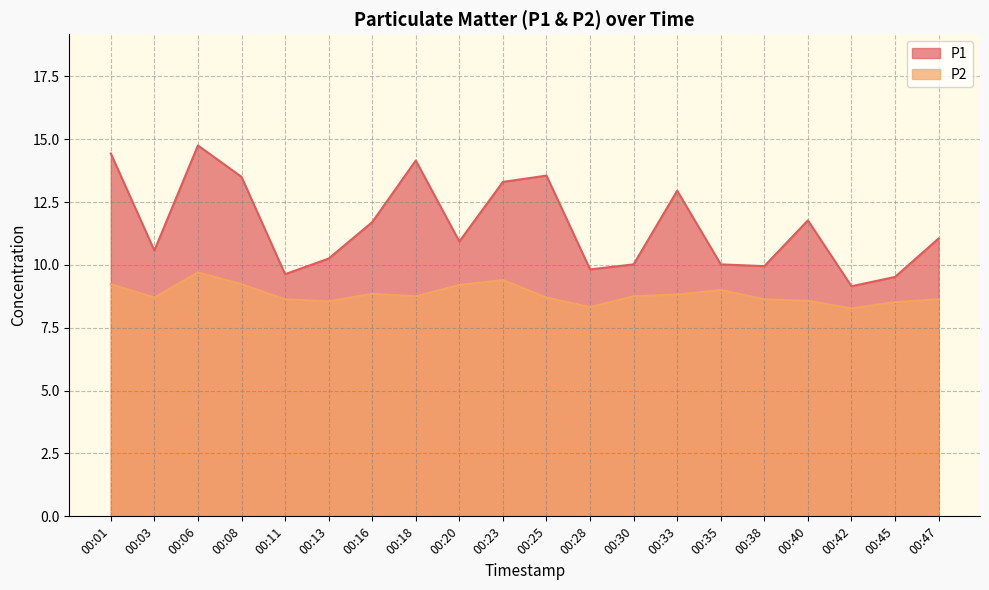

Which series has the largest range (max minus min)?

P1